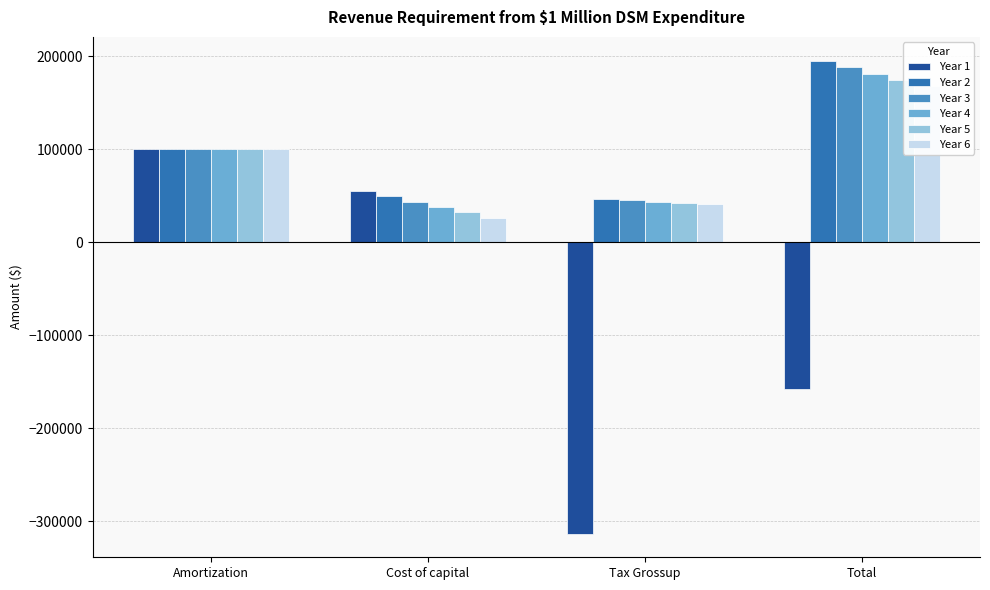

Which series changed the most between Cost of capital and Tax Grossup?

Year 1